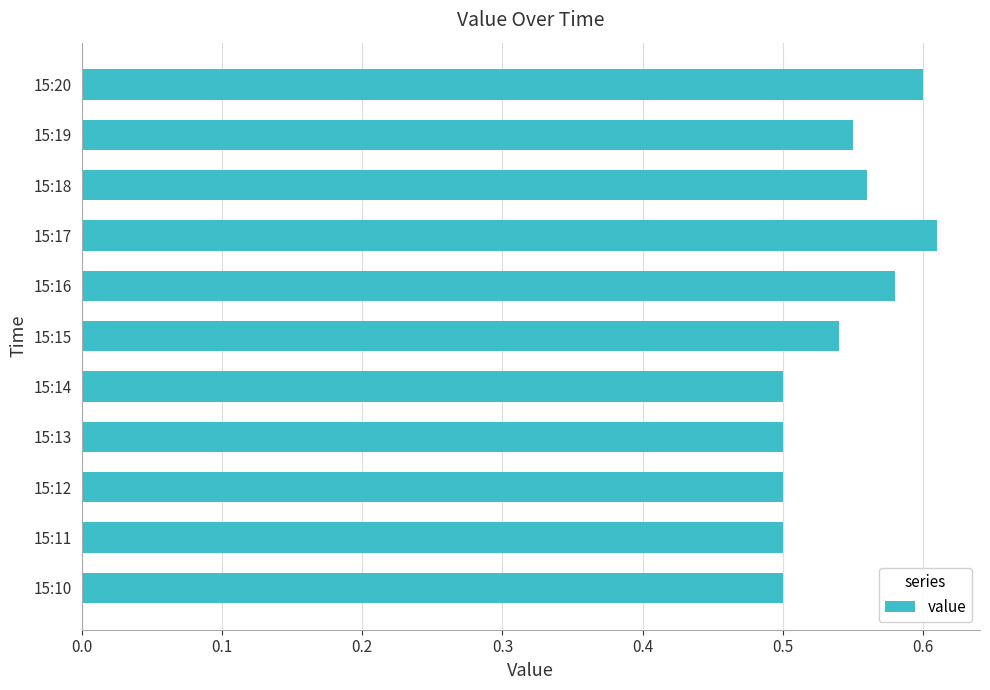

The chart shows a value of 0.5 at 15:13. True or false?

True